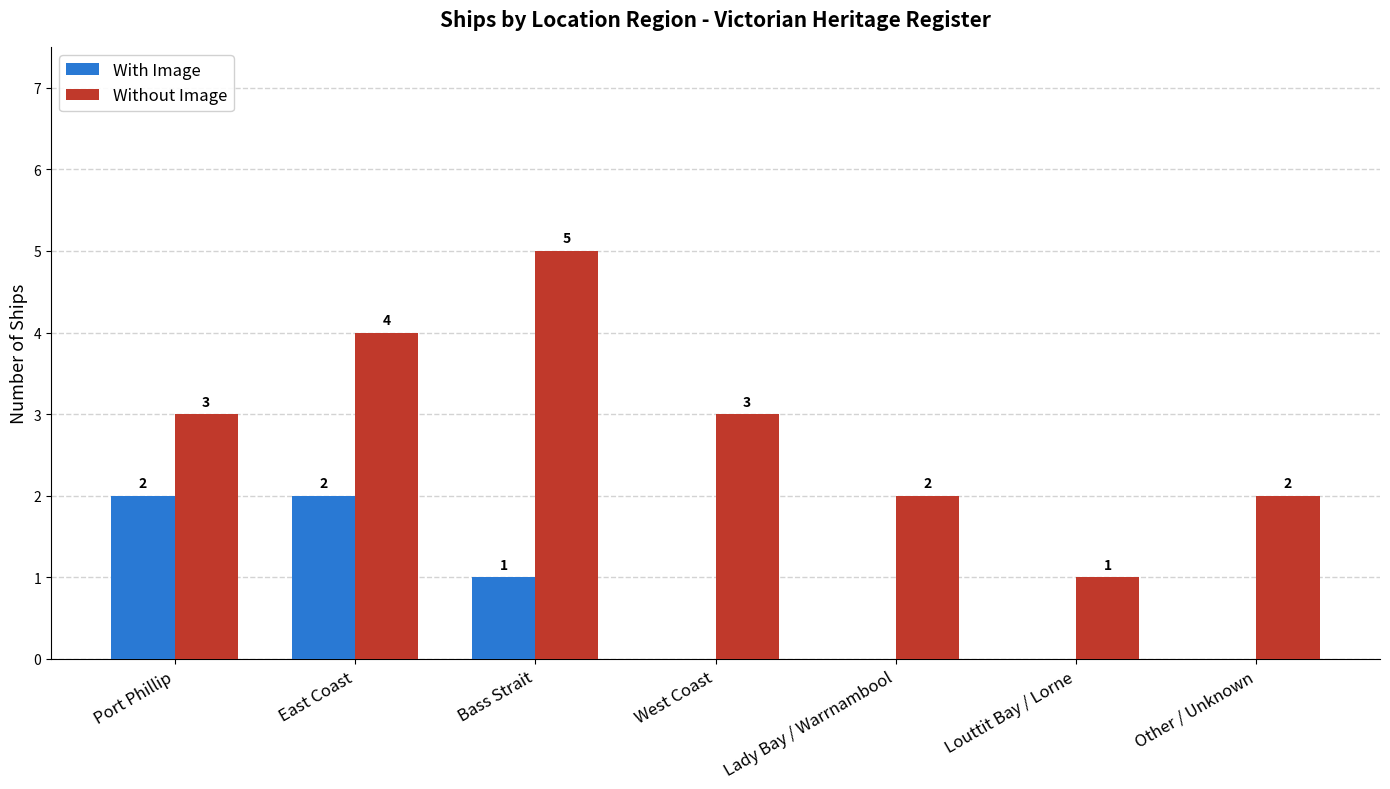

What is the sum of the With Image values at Lady Bay / Warrnambool and Bass Strait?

1